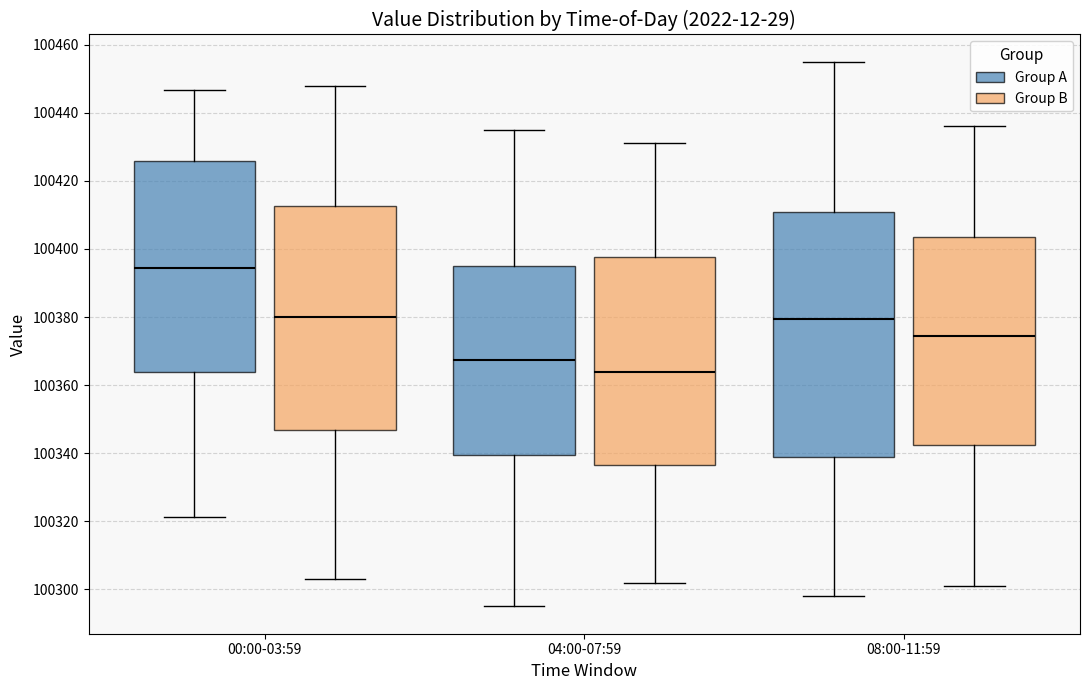

Which box is the tallest, from its lower edge to its upper edge?

08:00-11:59 (Group A)